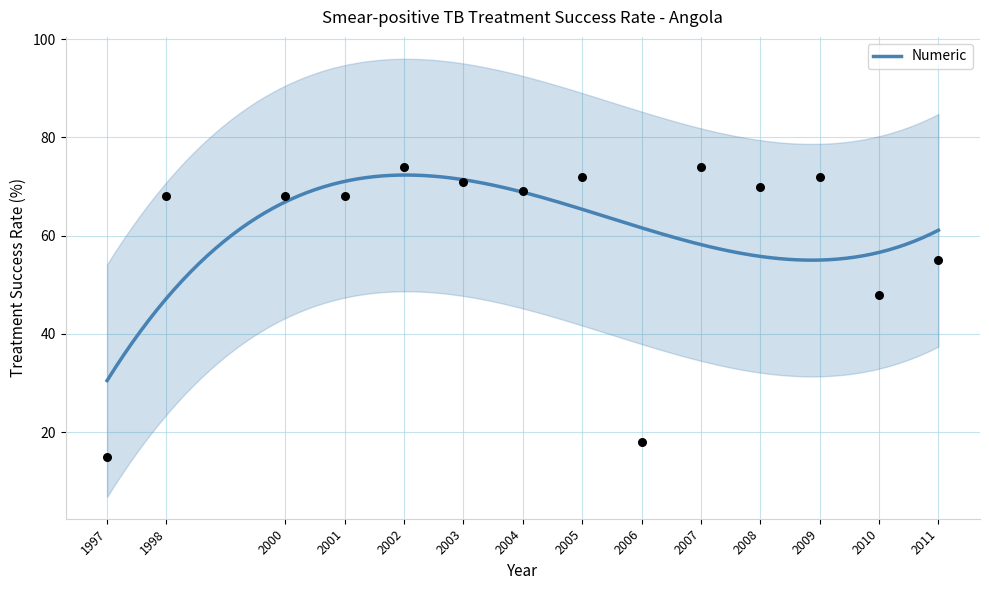

What is the change in value from 1997 to 2007?

+59